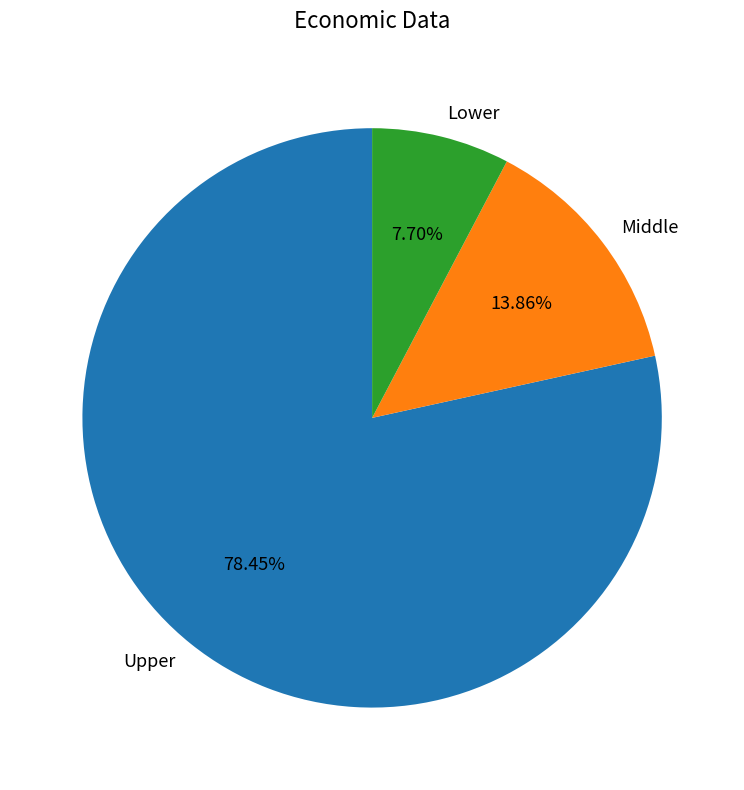

Which has a higher value, Middle or Lower?

Middle